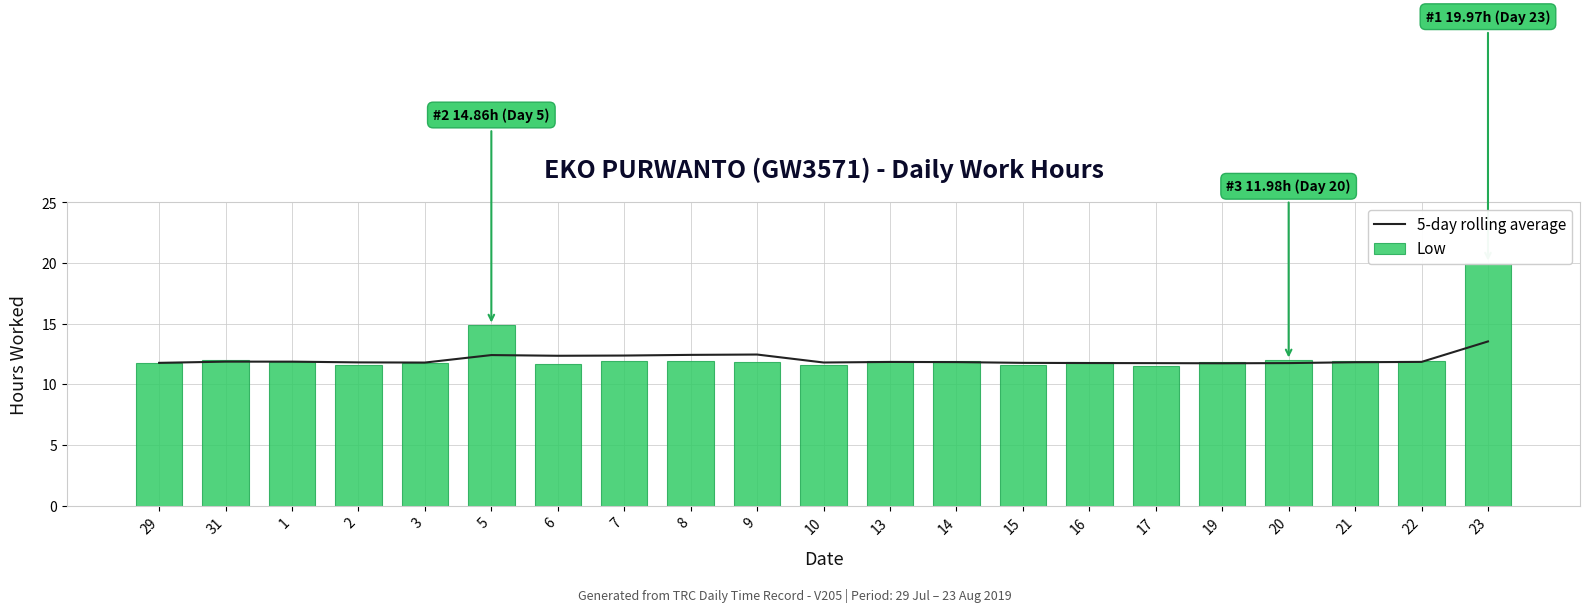

What is the sum of all 5-day rolling average values?

252.6